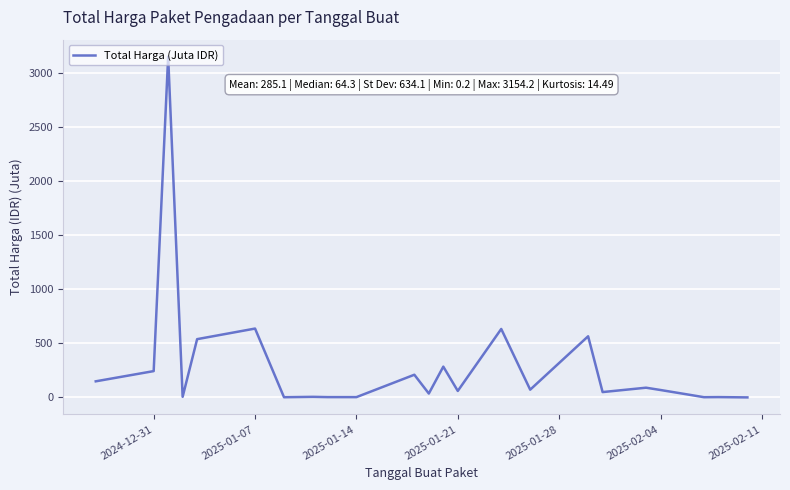

What is the difference between the maximum and minimum values?

3154.0